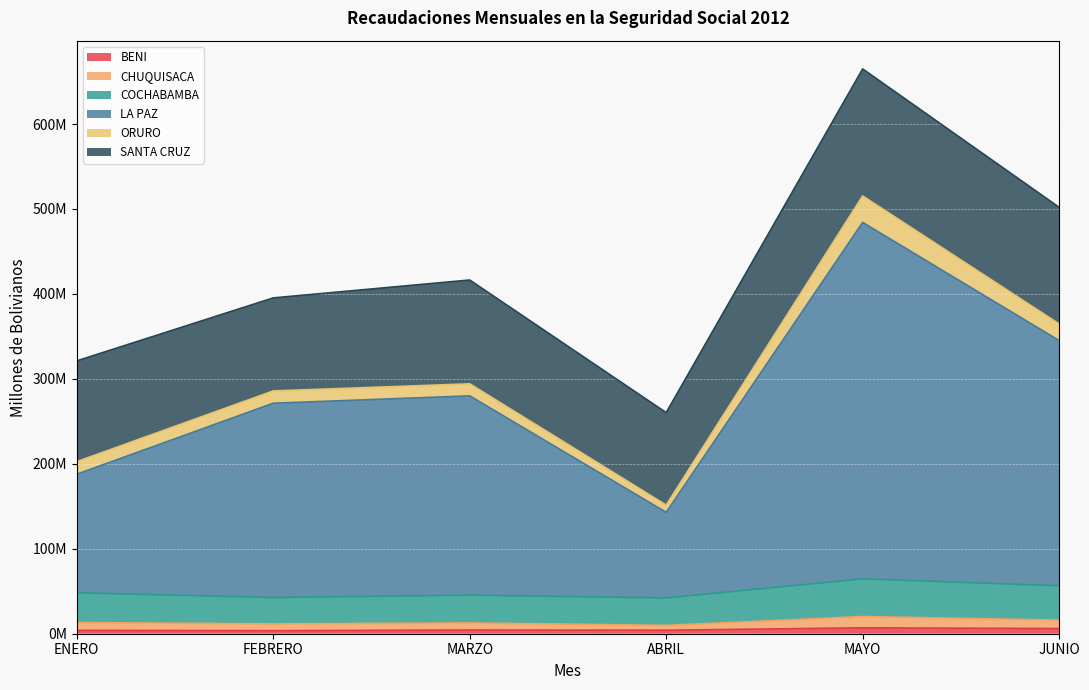

Where does the BENI series first go above 4?

MARZO